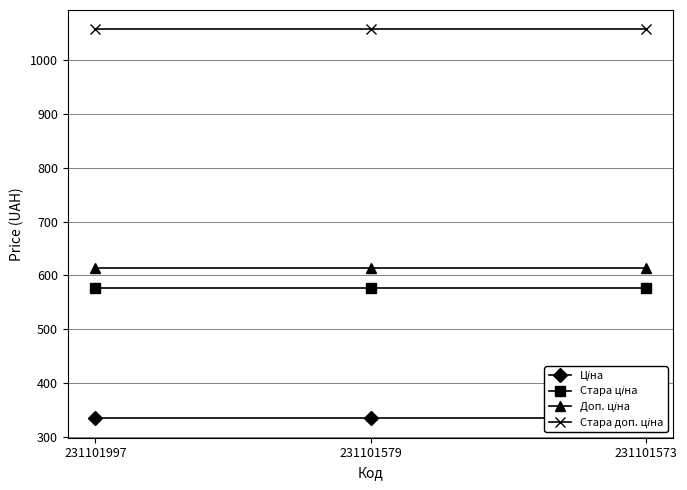

What is the spread (max minus min) of values at 231101573?

722.8